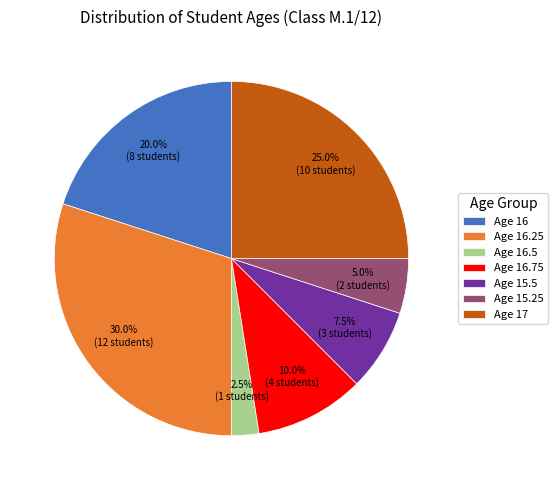

Rank the categories by value from lowest to highest.

Age 16.5, Age 15.25, Age 15.5, Age 16.75, Age 16, Age 17, Age 16.25